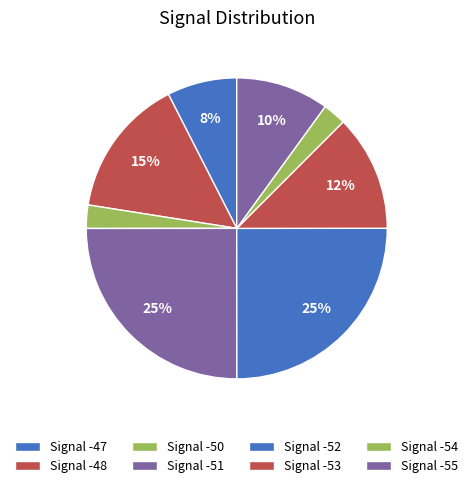

How many slices are in this pie chart?

8